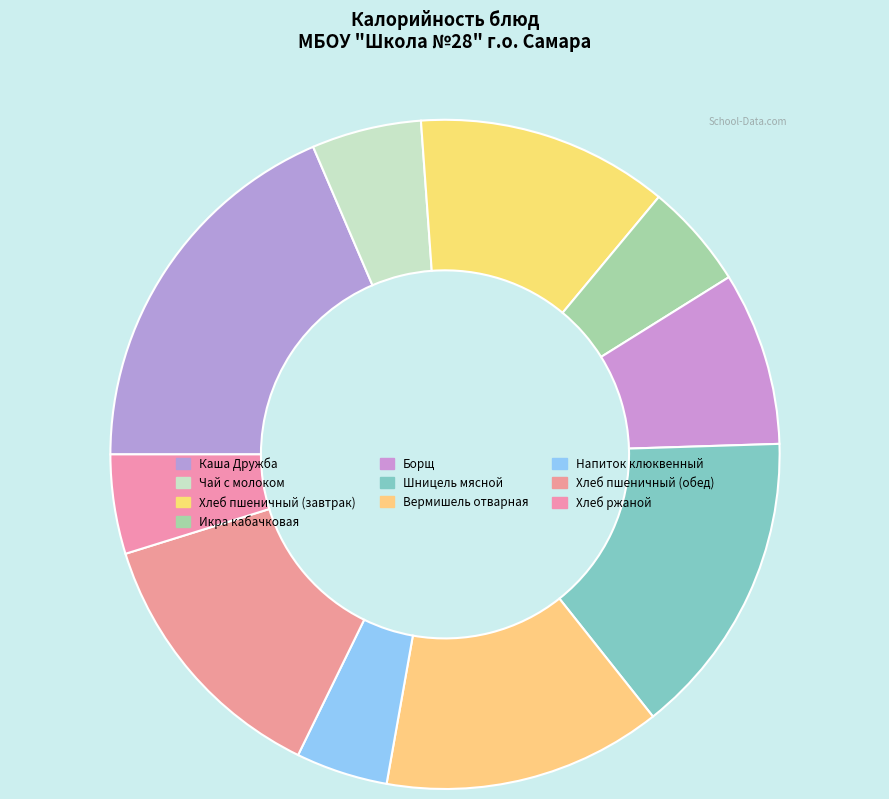

To the nearest percent, what portion does Каша Дружба represent?

19%